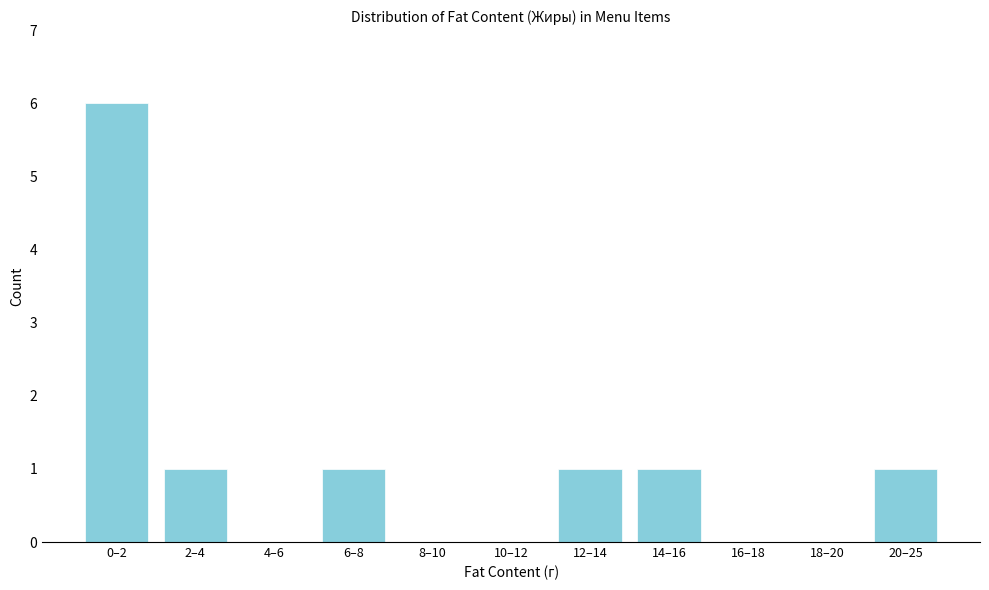

Reading left to right, extract all data points from this chart.

0–2=6	2–4=1	4–6=0	6–8=1	8–10=0	10–12=0	12–14=1	14–16=1	16–18=0	18–20=0	20–25=1